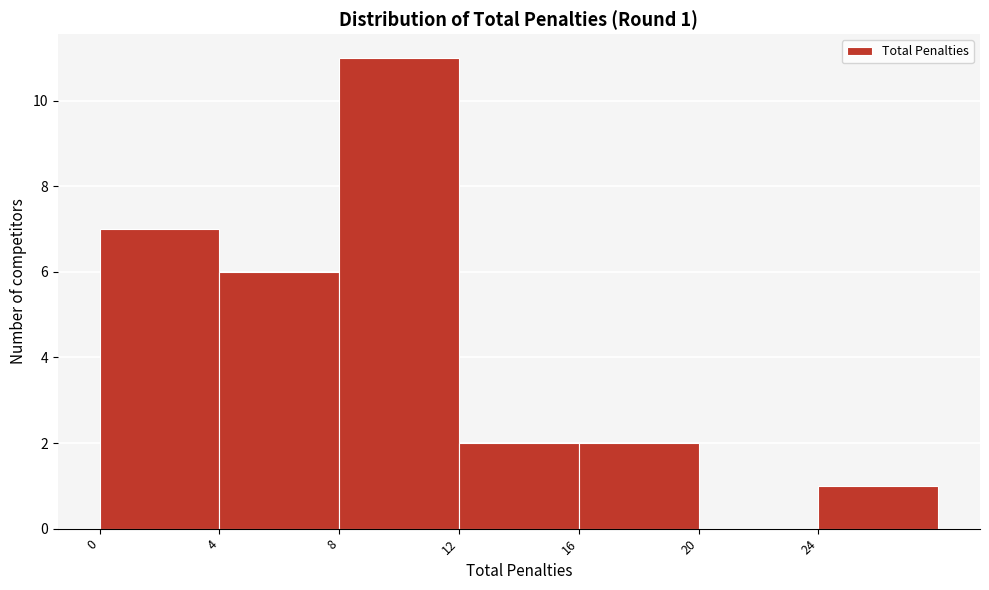

Over which range of the x-axis is the bar tallest?

8 to 12